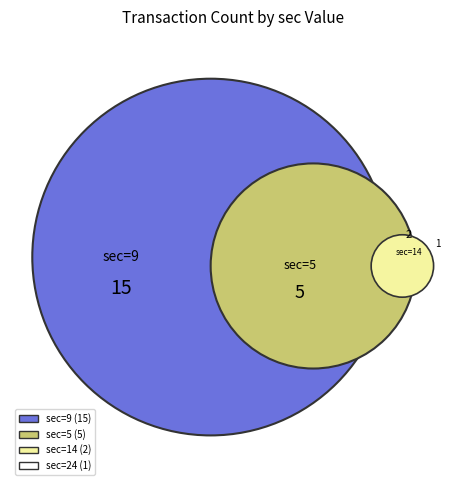

How many segments does this pie chart have?

4